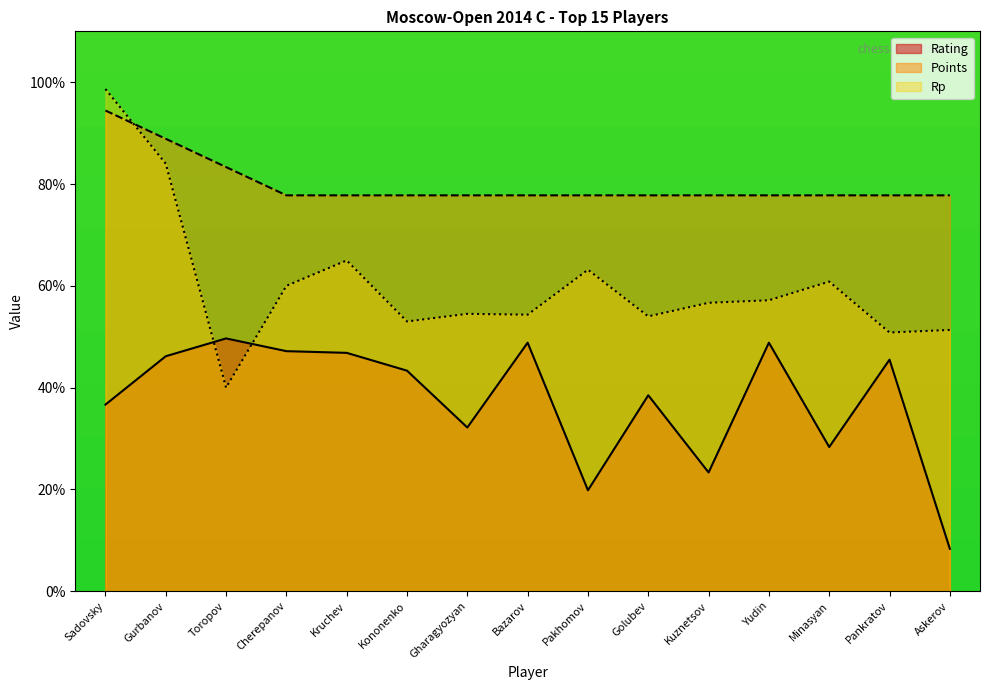

How many times do Rp and Rating cross each other?

2